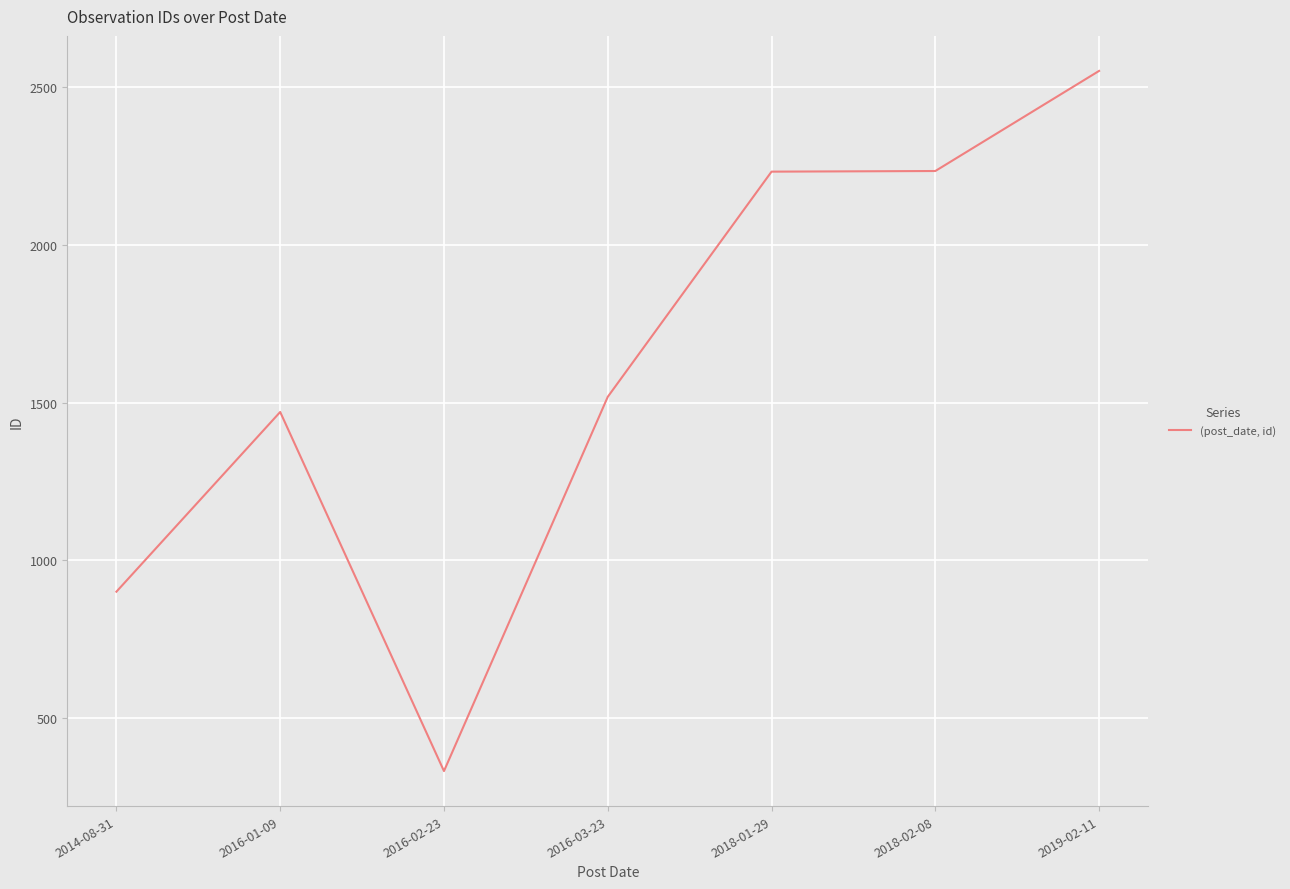

What is the greatest value displayed?

2550